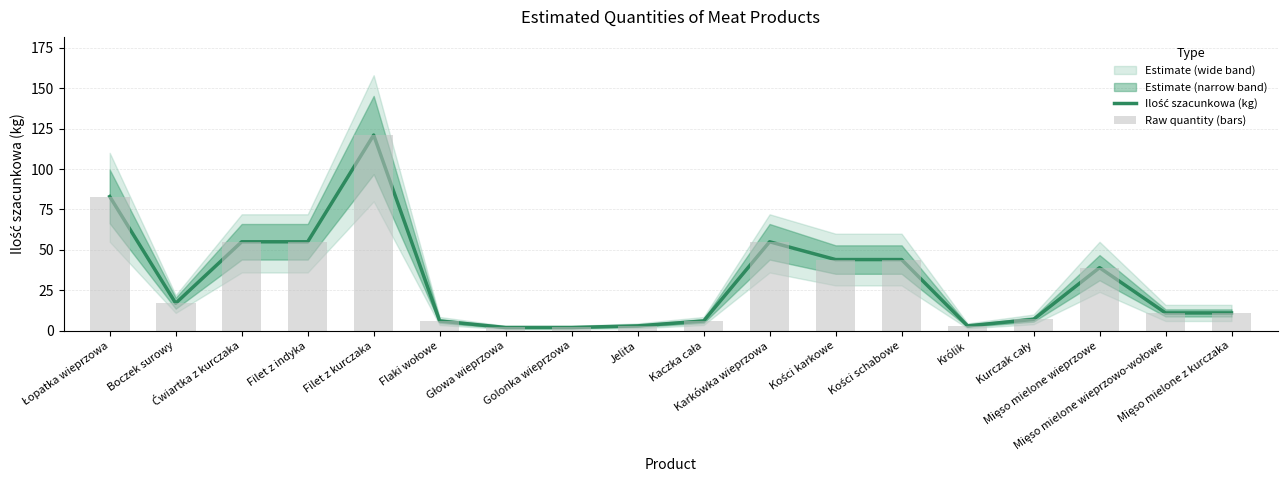

What is the smallest value displayed?

2